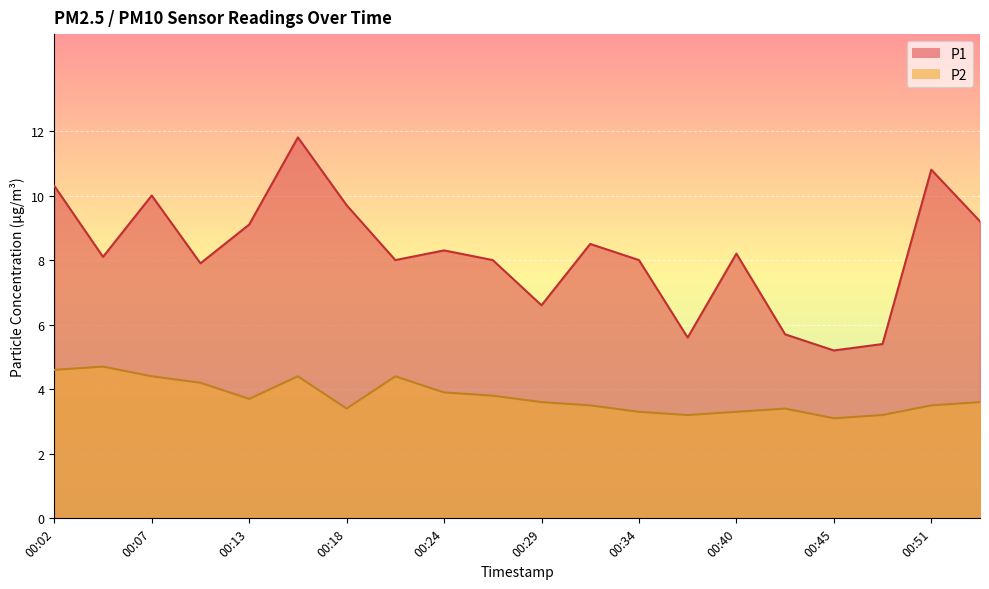

What is the sum of the P1 values at 00:32 and 00:54?

17.7